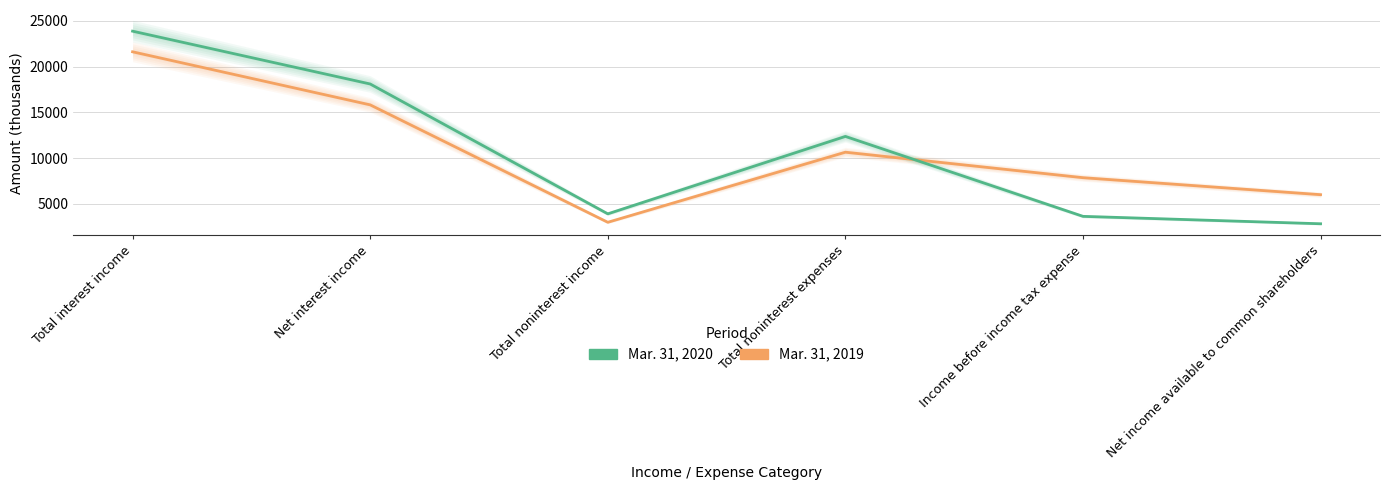

List the series in order of their peak value, lowest first.

Mar. 31, 2019, Mar. 31, 2020